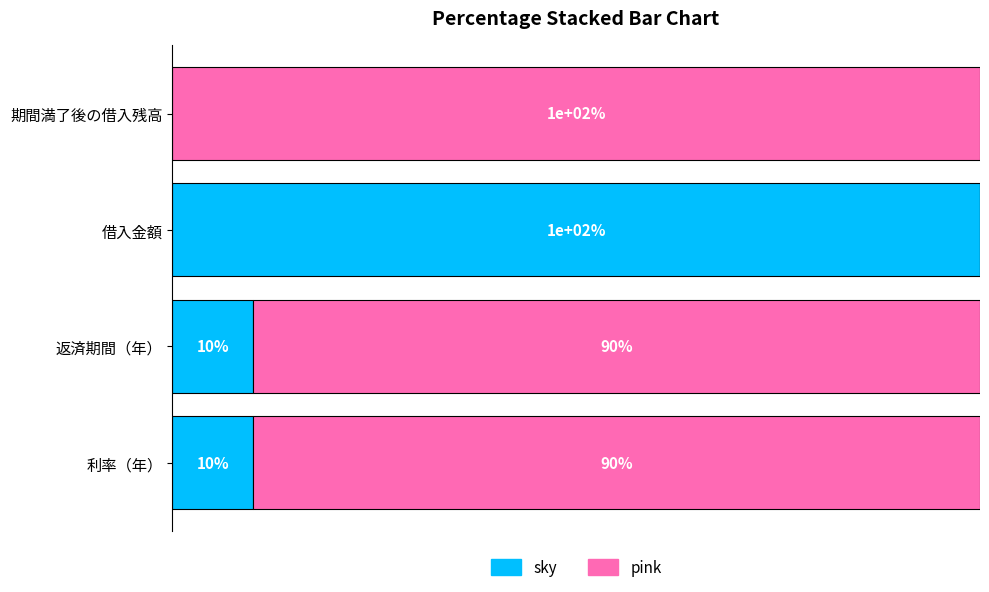

Which category has the highest value in the sky series?

借入金額